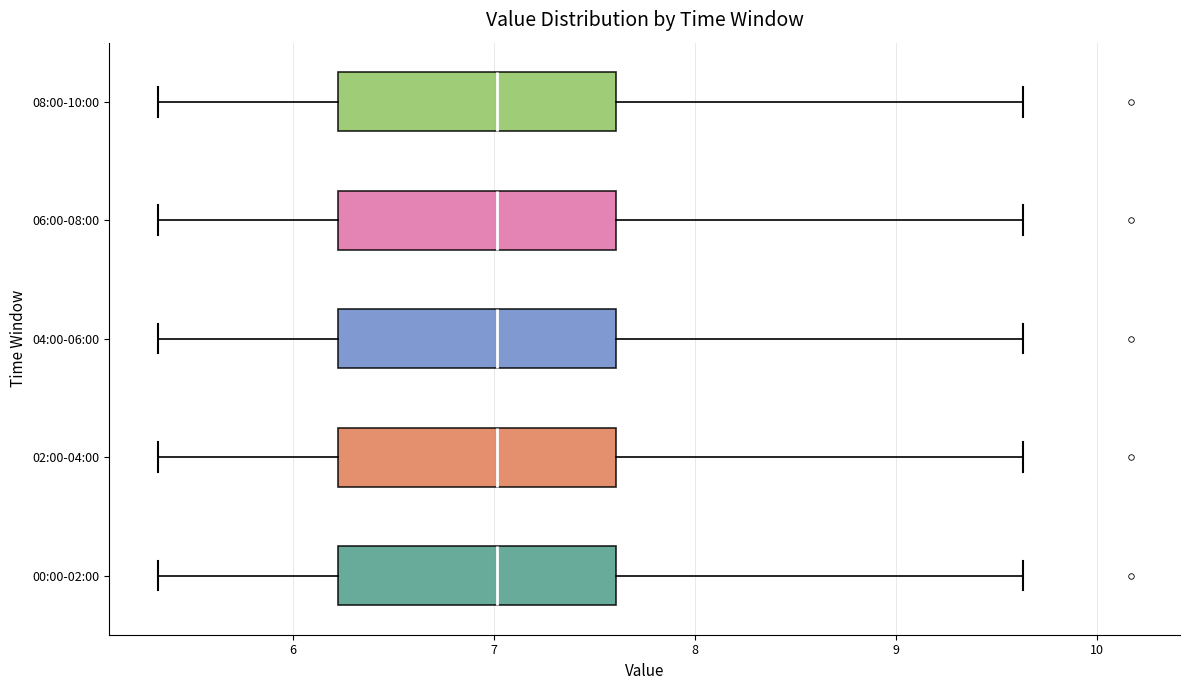

Reading bottom to top, transcribe this box plot: for each box, give where its median line is, the range the box spans, and where its two whiskers end, as read against the x-axis. The values are not printed on the chart, so give them approximately, as read against the axis.

00:00-02:00: median 7.0, box 6.2 to 7.6, whiskers 5.3 to 9.6
02:00-04:00: median 7.0, box 6.2 to 7.6, whiskers 5.3 to 9.6
04:00-06:00: median 7.0, box 6.2 to 7.6, whiskers 5.3 to 9.6
06:00-08:00: median 7.0, box 6.2 to 7.6, whiskers 5.3 to 9.6
08:00-10:00: median 7.0, box 6.2 to 7.6, whiskers 5.3 to 9.6